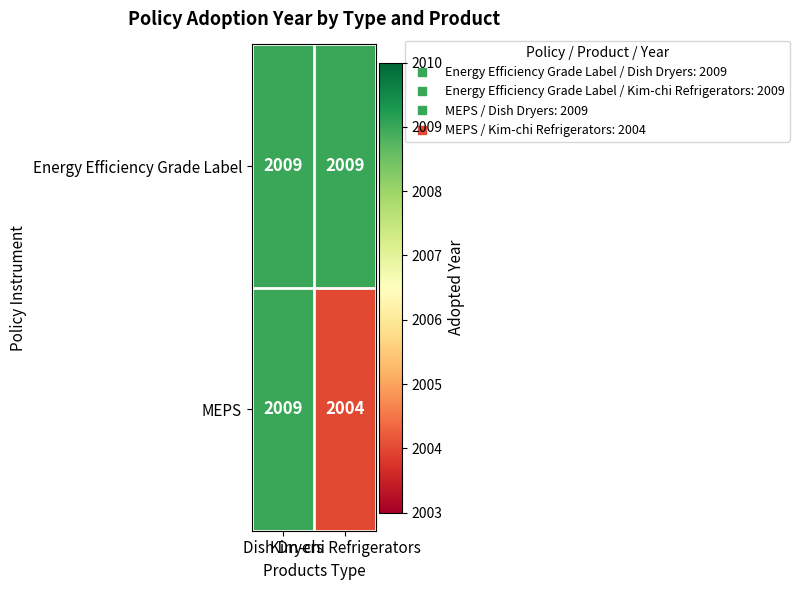

Which series has the widest spread of values?

MEPS